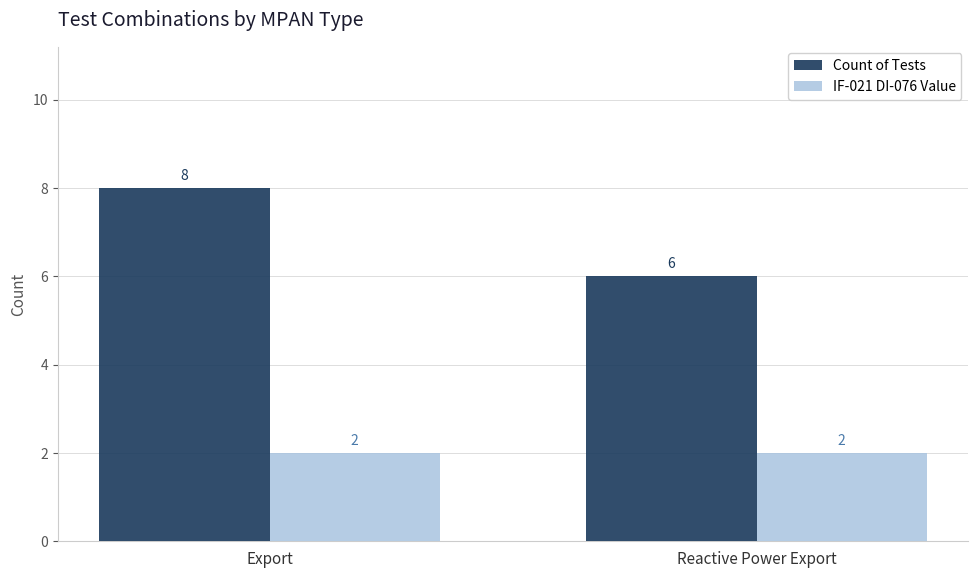

What is the sum of all Count of Tests values?

14